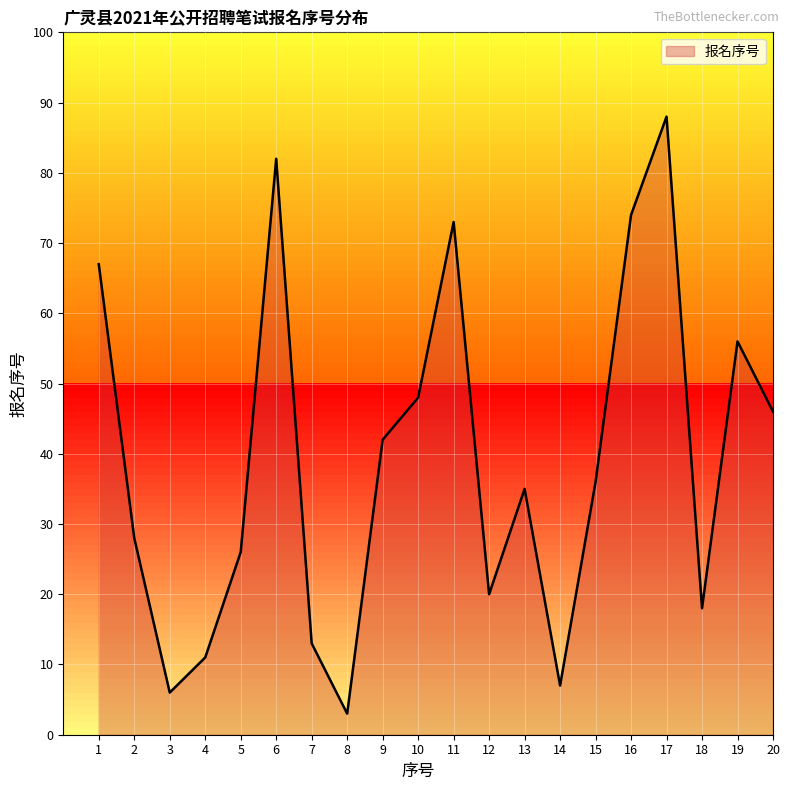

Is it true that the value at 6 is 55?

False